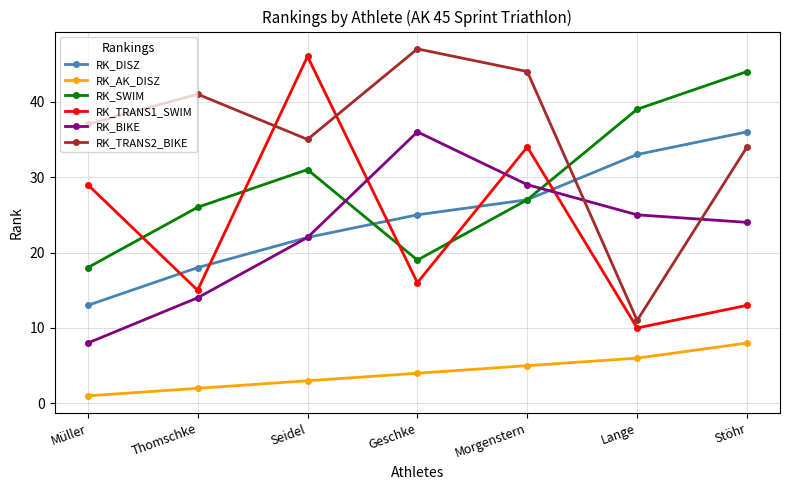

True or false: RK_AK_DISZ and RK_BIKE intersect in this chart.

False